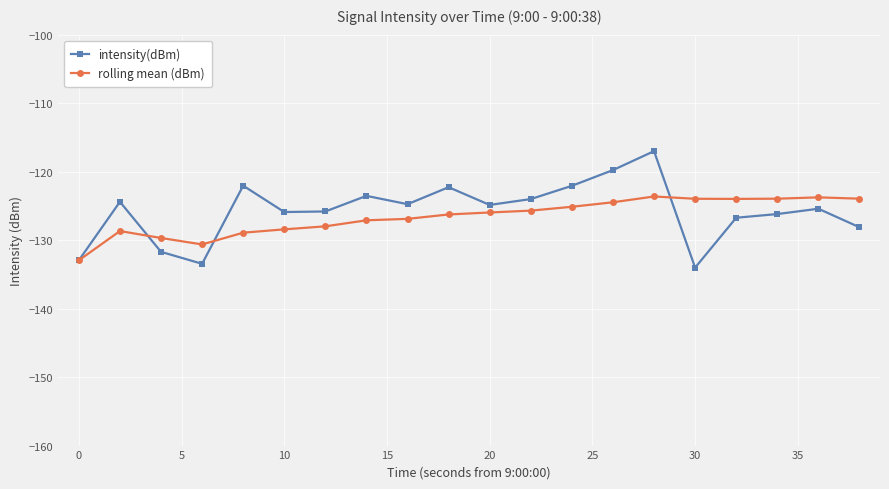

Which series has the widest spread of values?

intensity(dBm)